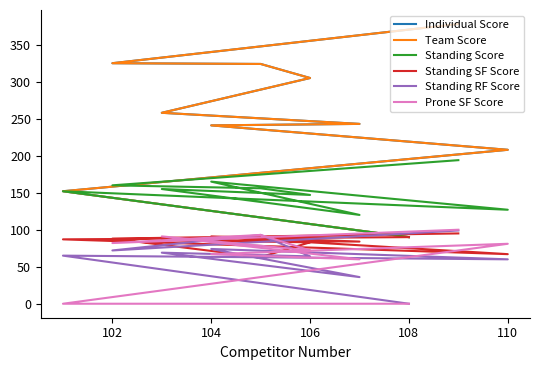

Reading left to right, what are all the values shown in this chart?

Individual Score: 378	325	324	305	258	243	241	208	152	90
Team Score: 378	325	324	305	258	243	241	208	152	90
Standing Score: 194	160	156	147	155	120	165	127	152	90
Standing SF Score: 95	88	63	83	86	84	91	67	87	90
Standing RF Score: 99	72	93	64	69	36	74	60	65	0
Prone SF Score: 100	82	93	72	91	60	67	81	0	0